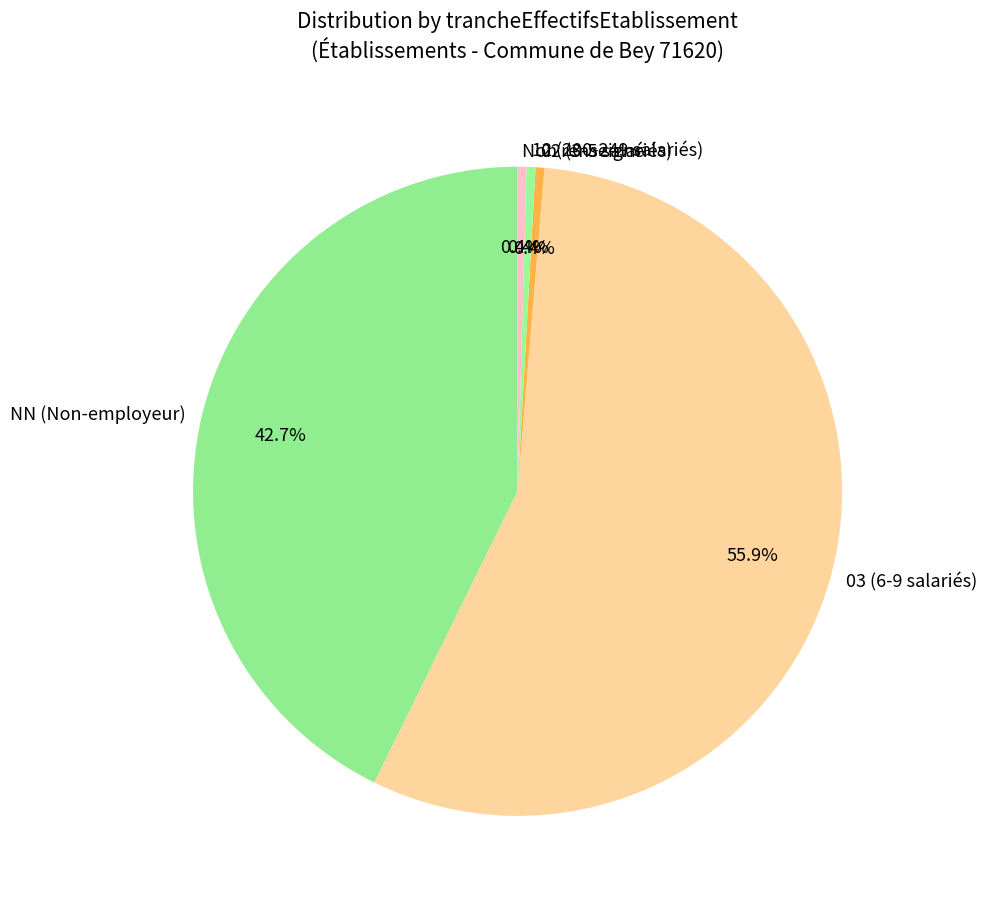

How many slices are in this pie chart?

5